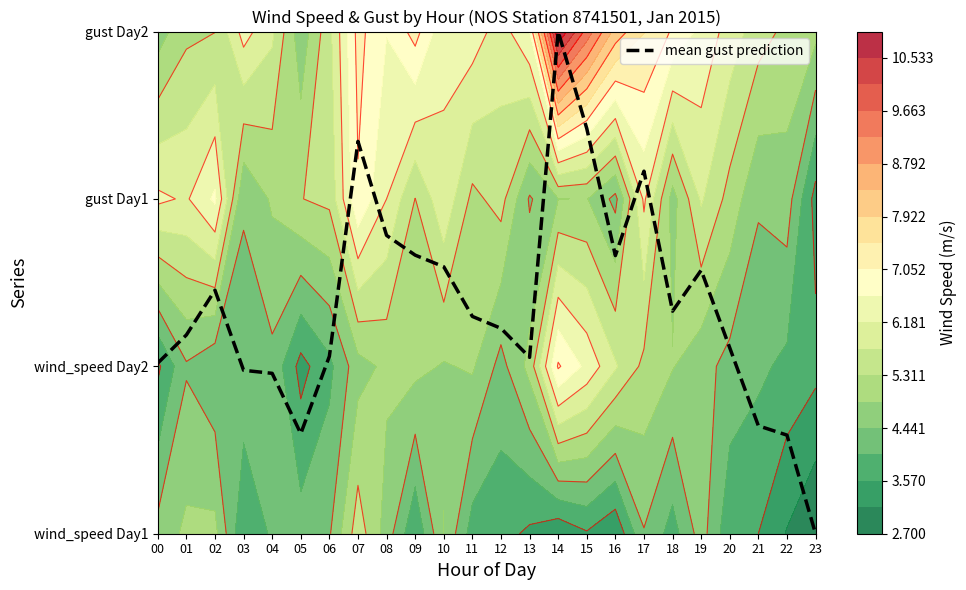

List the labels in order of value, largest first.

14, 15, 07, 17, 08, 09, 16, 10, 19, 02, 18, 11, 12, 01, 20, 06, 13, 00, 03, 04, 21, 05, 22, 23